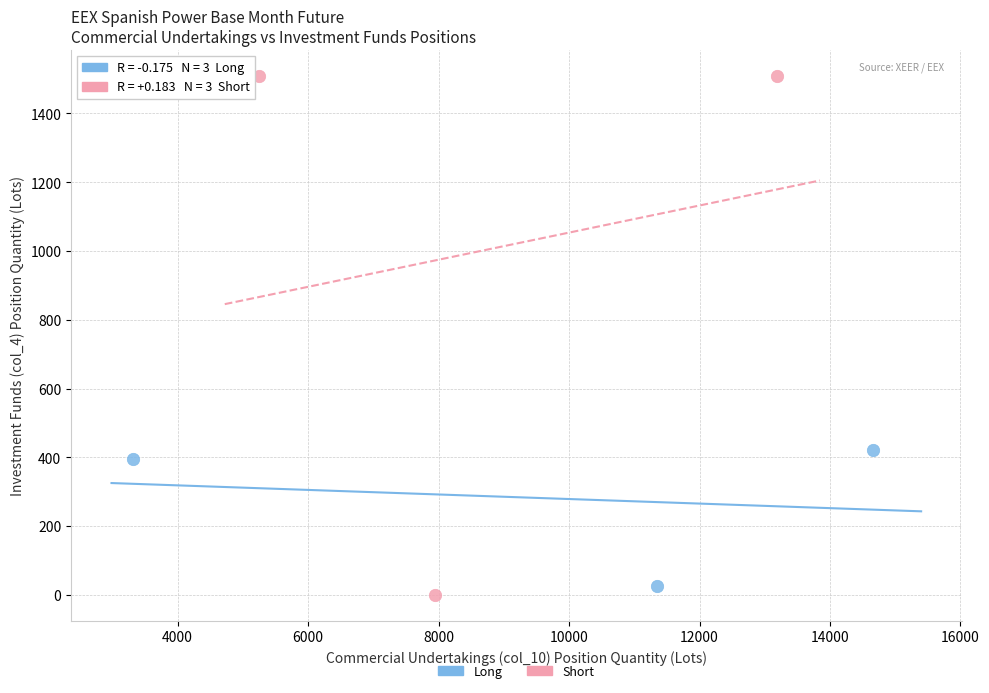

Which series has the largest Y range (max minus min)?

Short